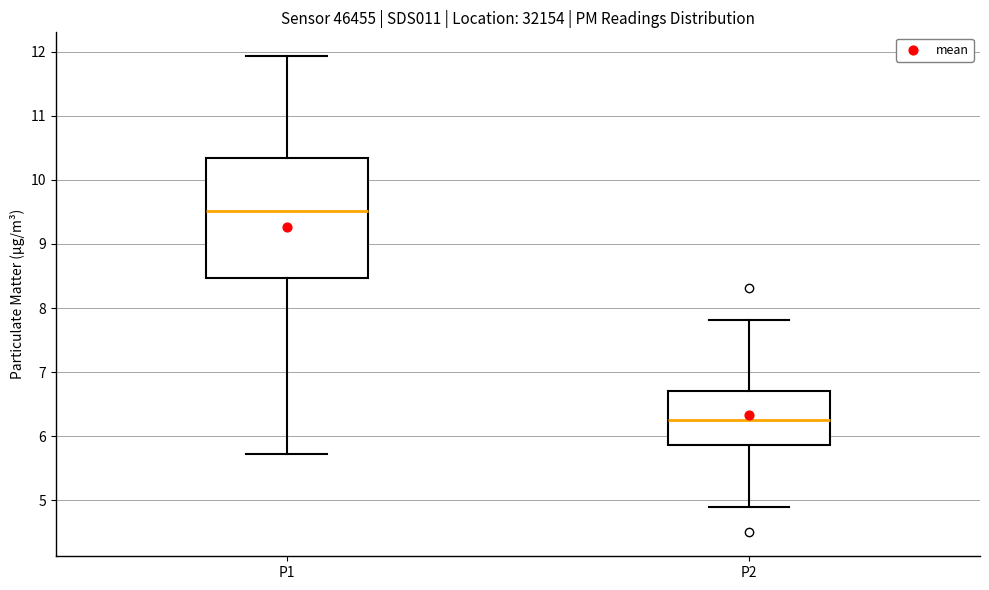

Reading left to right, transcribe this box plot: for each box, give where its median line is, the range the box spans, and where its two whiskers end, as read against the y-axis. The values are not printed on the chart, so give them approximately, as read against the axis.

P1: median 9.5, box 8.5 to 10.3, whiskers 5.7 to 11.9
P2: median 6.3, box 5.9 to 6.7, whiskers 4.9 to 7.8